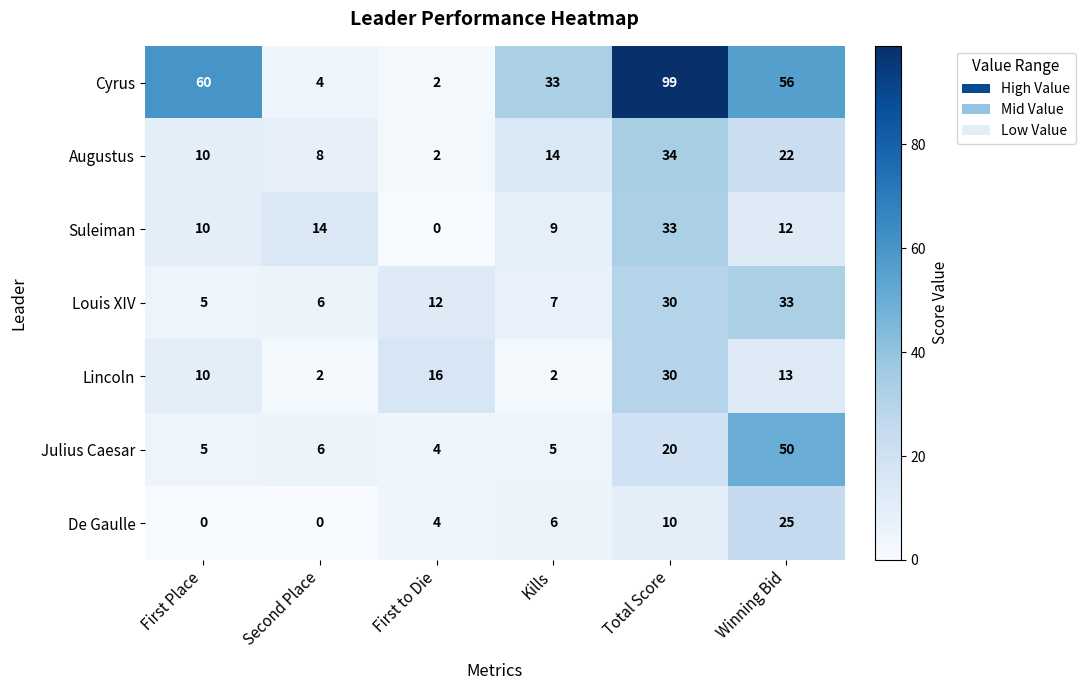

What is the highest value of the Louis XIV series?

33